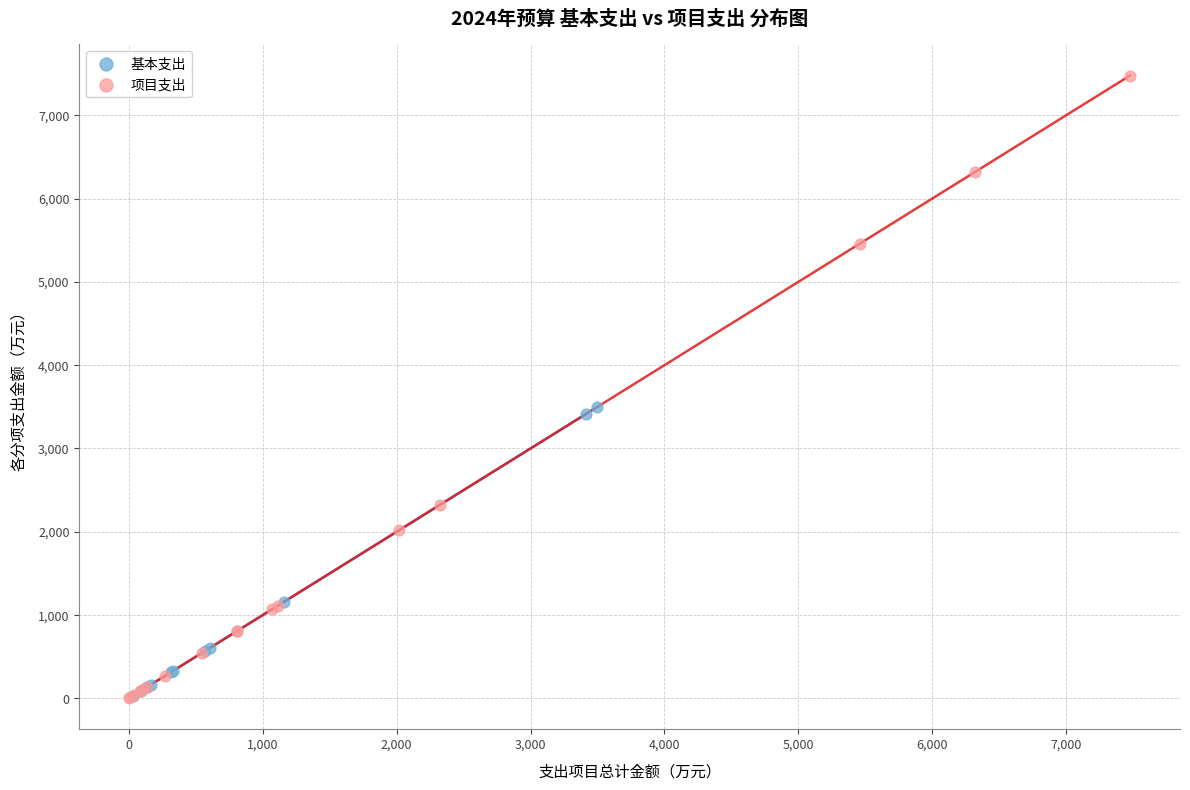

Which series reaches the maximum Y coordinate?

项目支出